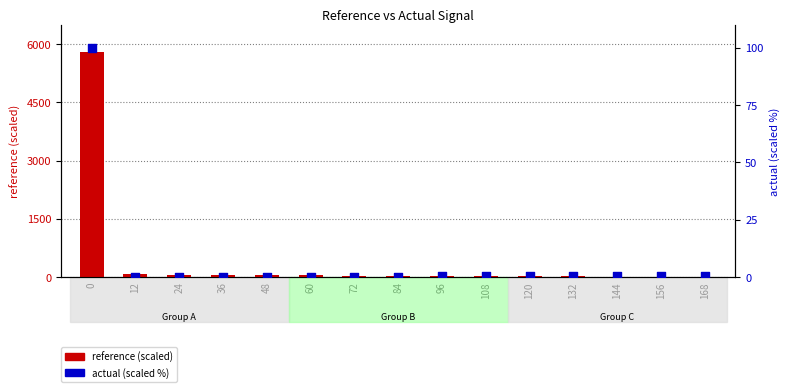

Which series reaches the minimum Y coordinate?

reference (scaled)